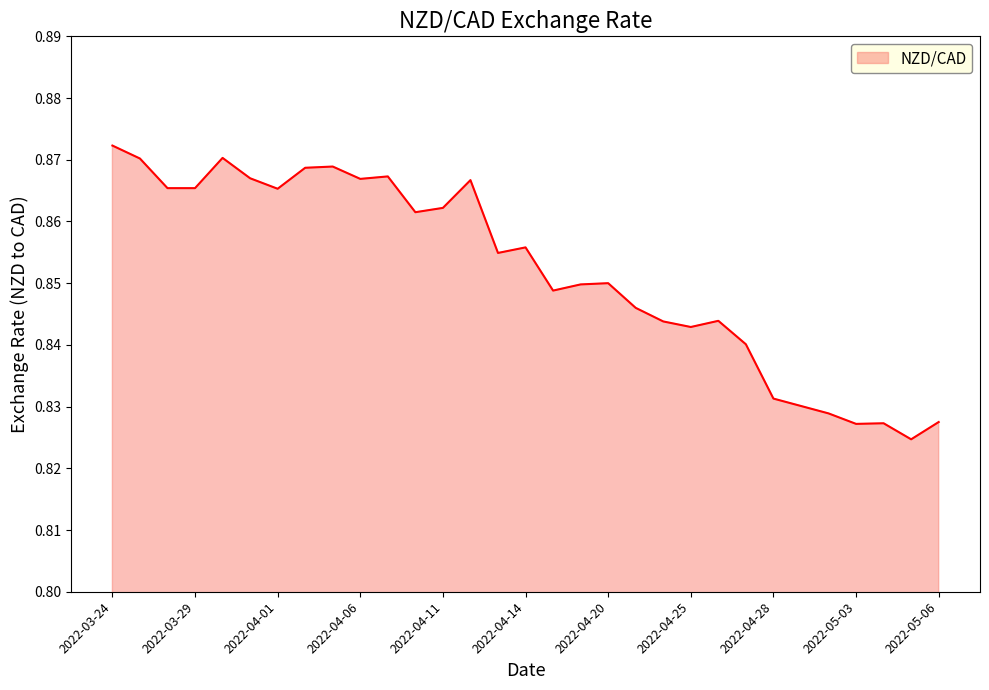

How many lines are shown in the chart?

1